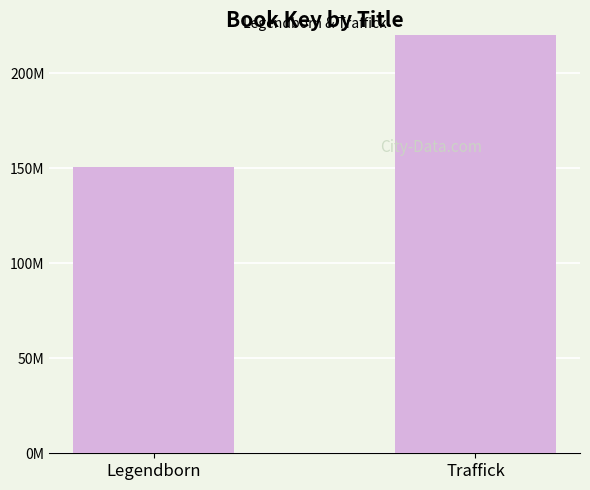

What position from the right is Traffick?

1